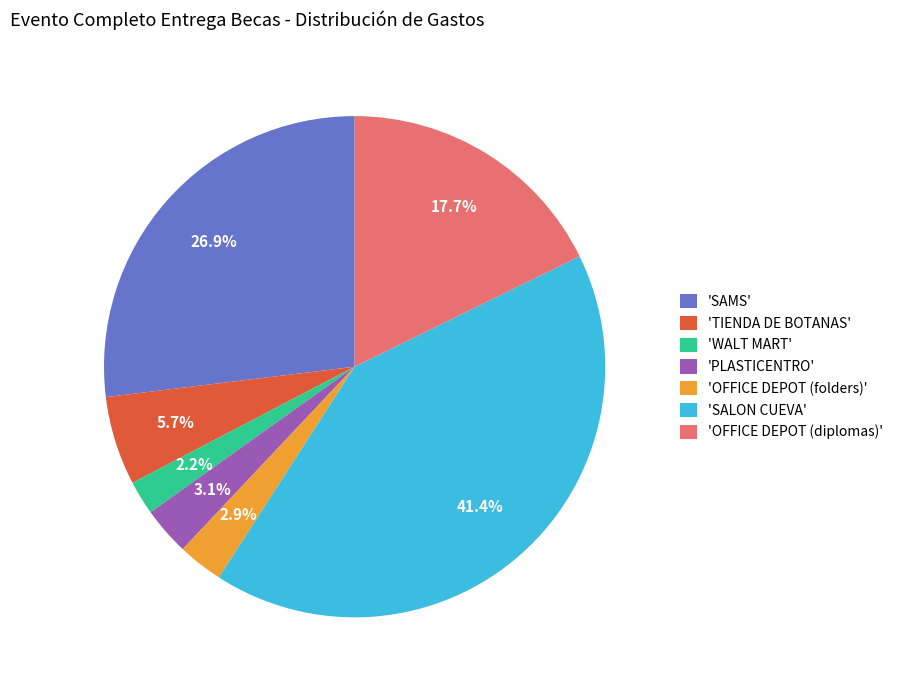

Is 'WALT MART' the majority of the pie?

No